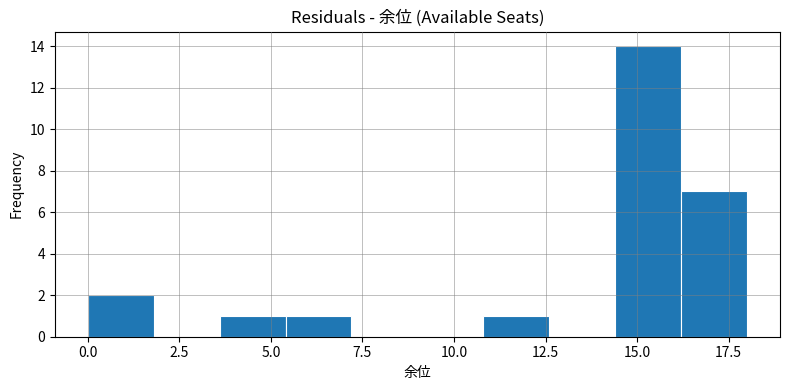

Read against the x-axis, roughly where is the centre of the tallest bar?

15.5